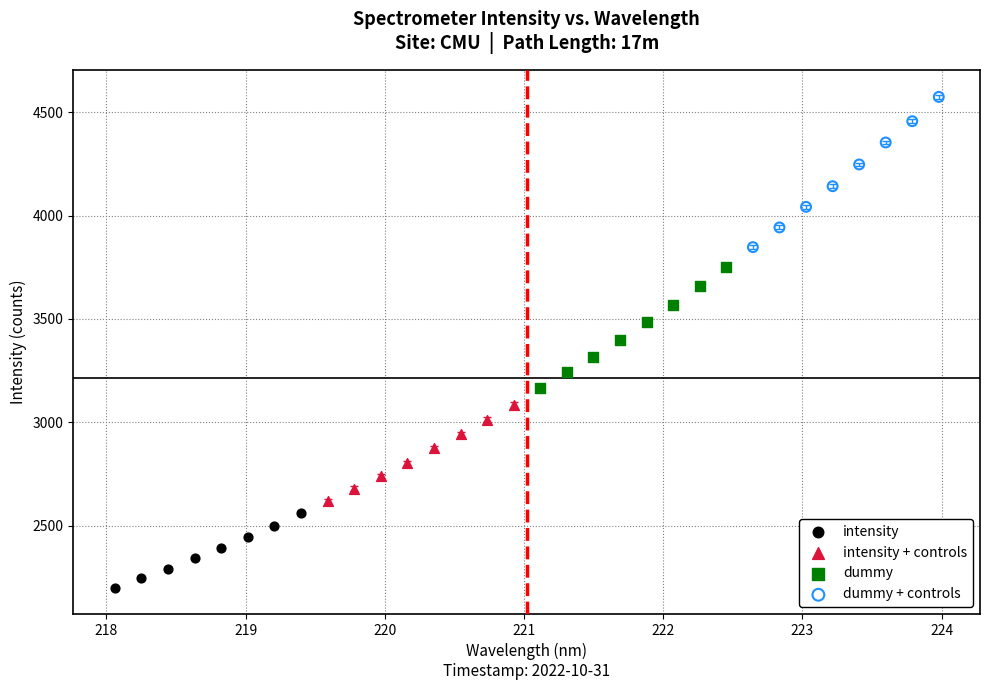

What are all the series names shown in the legend?

intensity, intensity + controls, dummy, dummy + controls